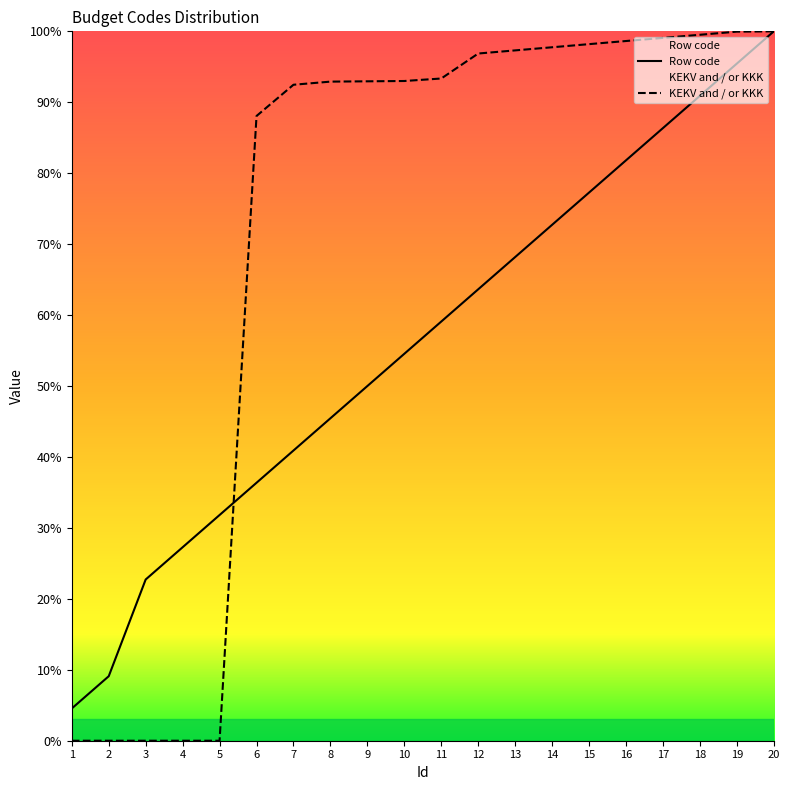

How many positive values does the KEKV and / or KKK series have?

15